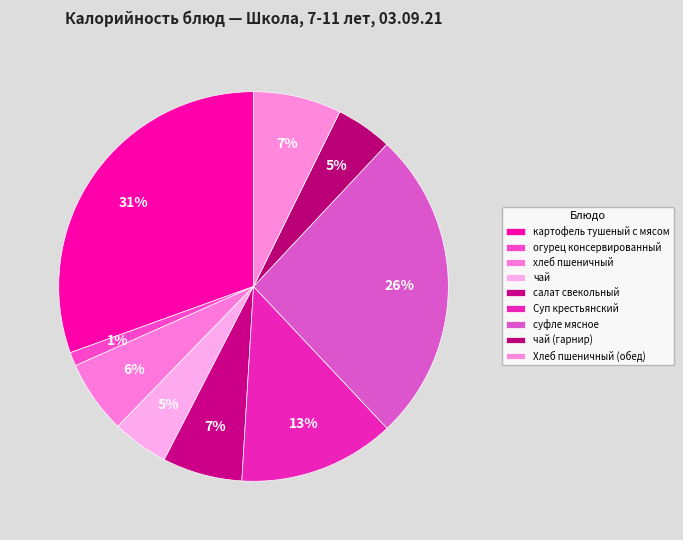

How many slices are in this pie chart?

9